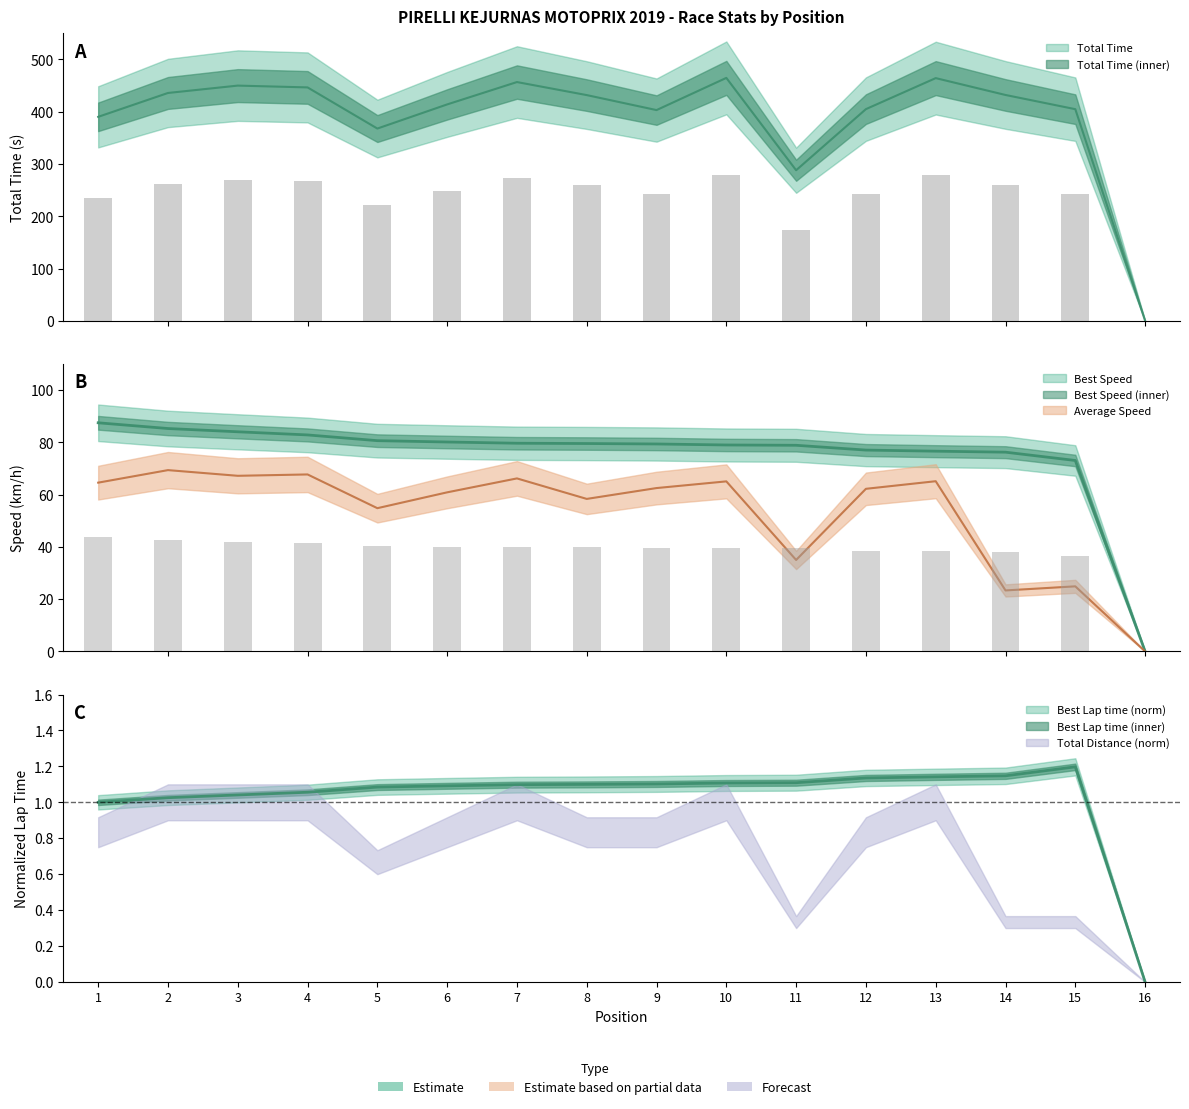

Reading left to right, transcribe all the data shown in this chart.

Total Time: 1=390.3	2=435.9	3=450.0	4=446.6	5=367.9	6=414.0	7=456.8	8=431.9	9=403.2	10=464.8	11=288.1	12=405.0	13=464.4	14=432.1	15=404.9	16=0.0
Best Lap time: 1=1.0	2=1.0	3=1.0	4=1.1	5=1.1	6=1.1	7=1.1	8=1.1	9=1.1	10=1.1	11=1.1	12=1.1	13=1.1	14=1.1	15=1.2	16=0.0
Best Speed: 1=87.5	2=85.3	3=84.0	4=82.8	5=80.6	6=80.1	7=79.7	8=79.5	9=79.4	10=79.0	11=78.9	12=77.0	13=76.6	14=76.2	15=73.1	16=0.0
Average Speed: 1=64.6	2=69.4	3=67.2	4=67.7	5=54.8	6=60.9	7=66.2	8=58.4	9=62.5	10=65.1	11=35.0	12=62.2	13=65.1	14=23.3	15=24.9	16=0.0